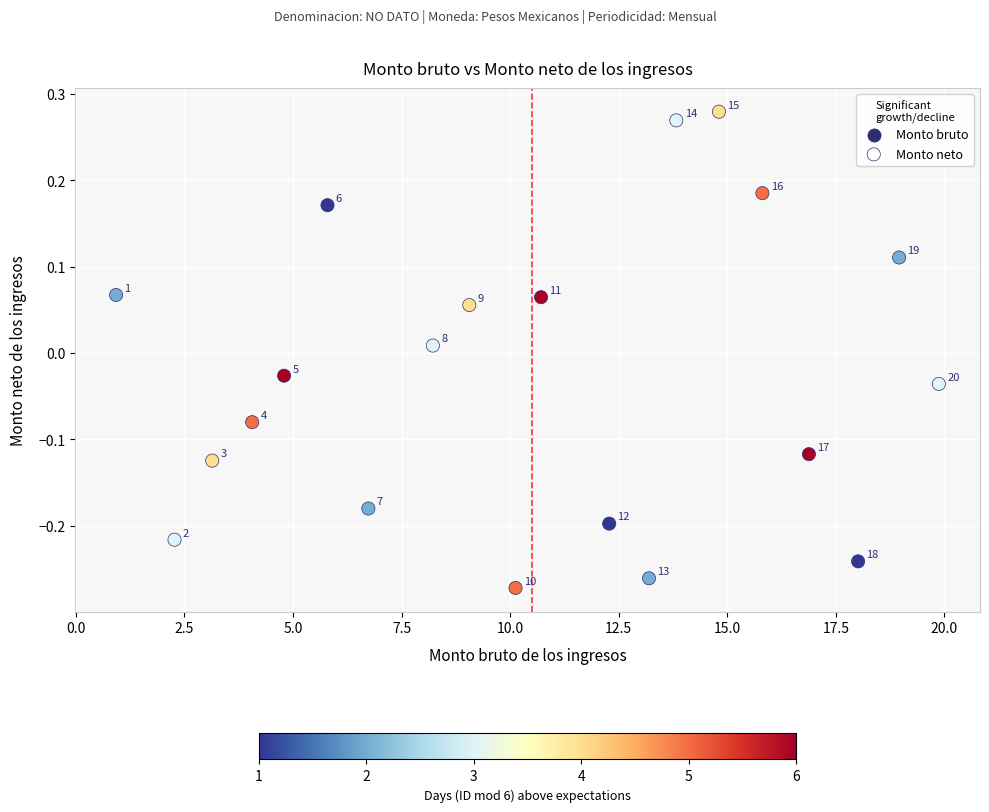

What is the range of X values (max minus min)?

19.0